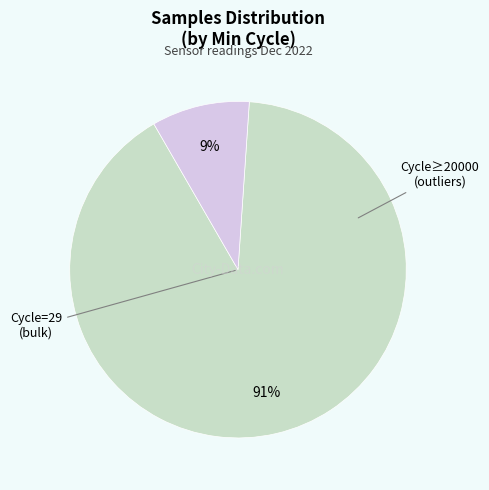

To the nearest percent, what is the average slice percentage?

50%